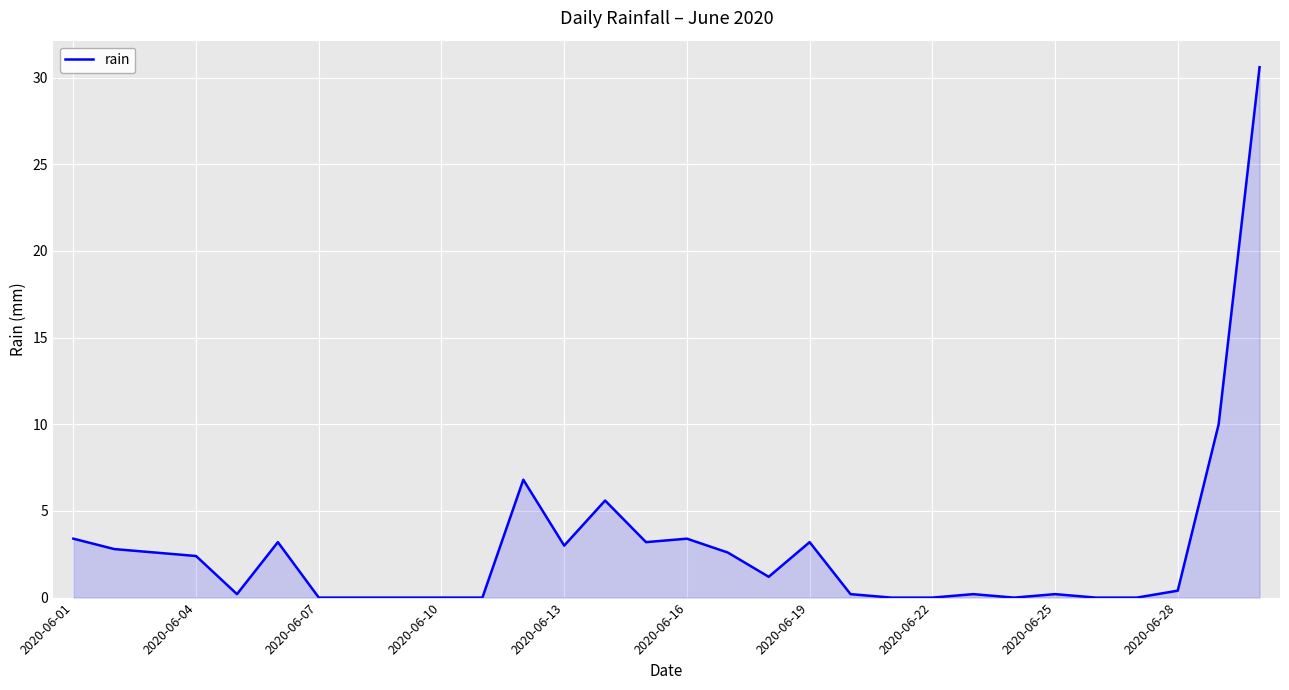

What is the difference between the maximum and minimum values?

30.6